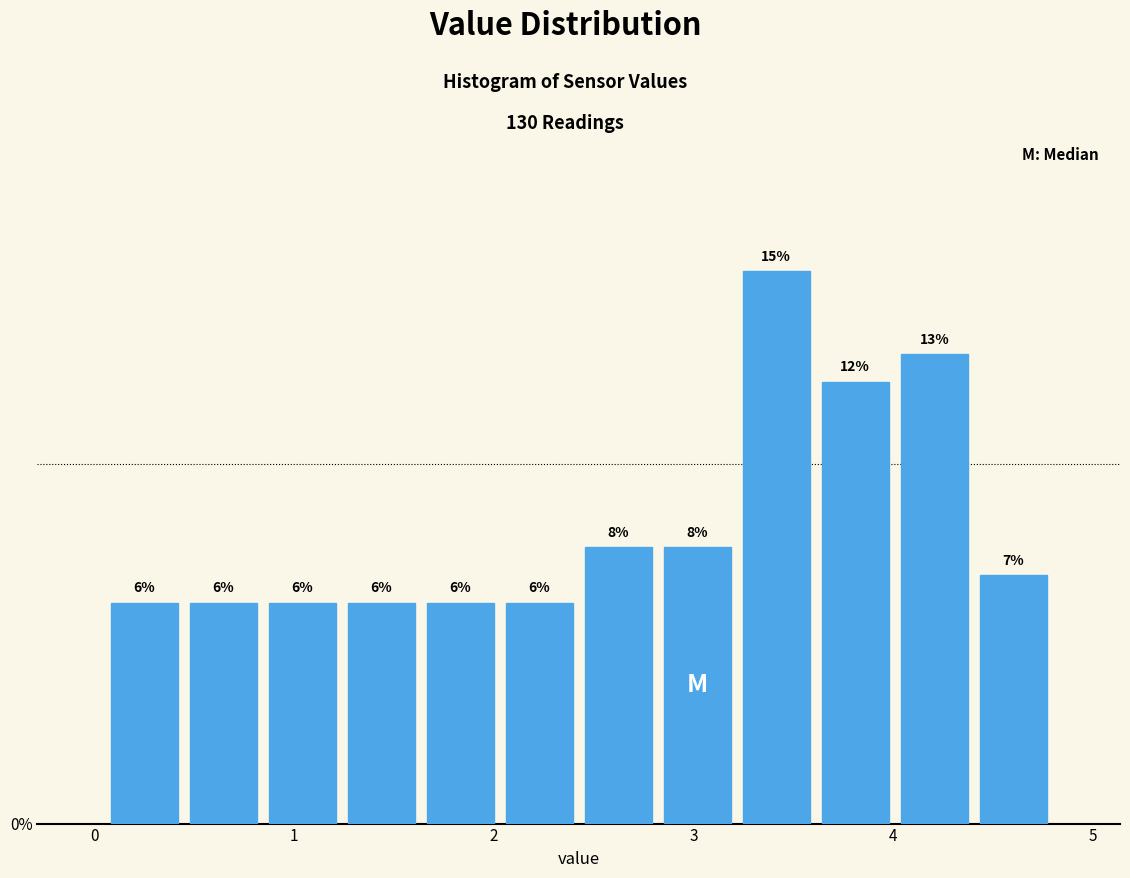

Read against the x-axis, roughly where is the centre of the tallest bar?

3.4